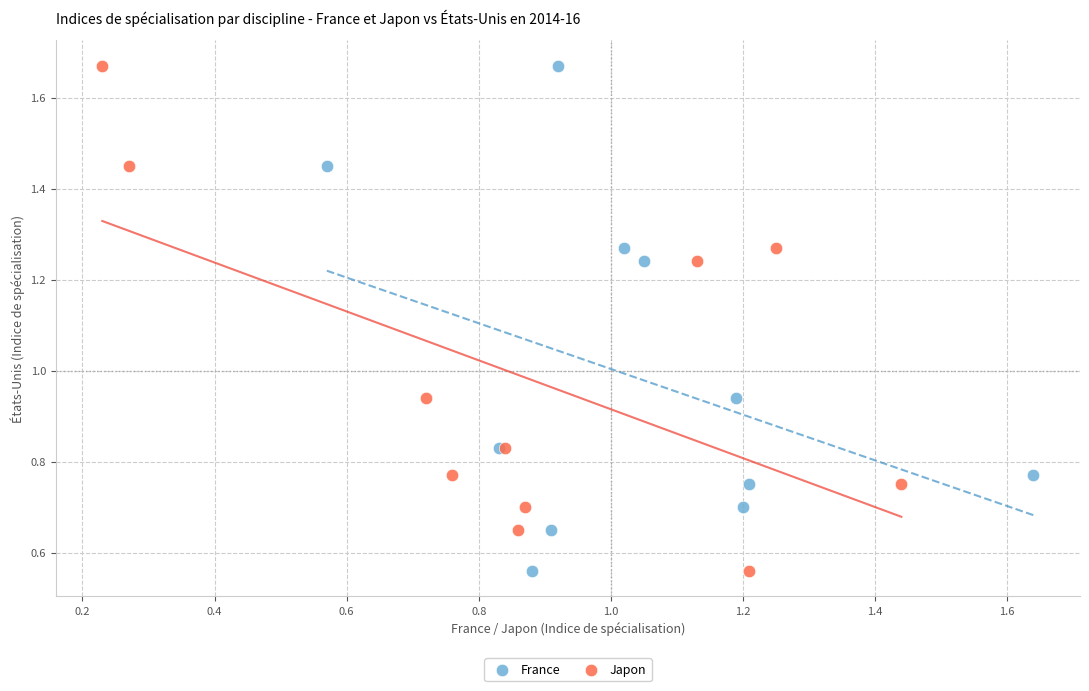

What are all the series names shown in the legend?

France, Japon